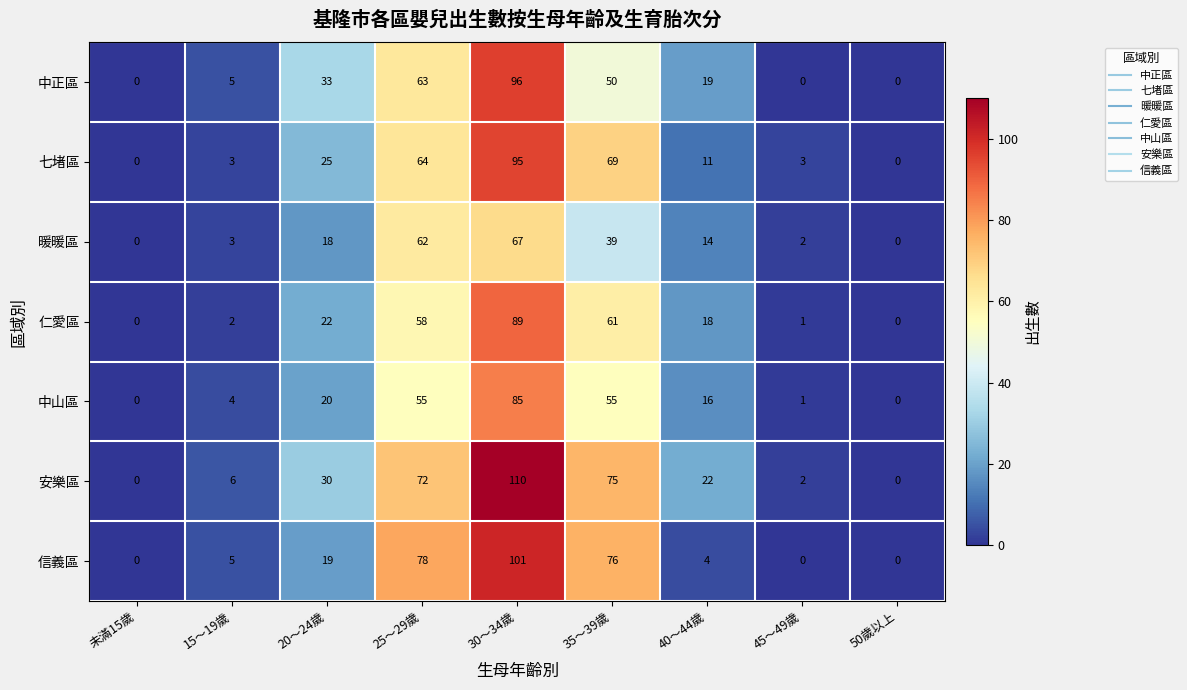

How many series are shown in this chart?

7